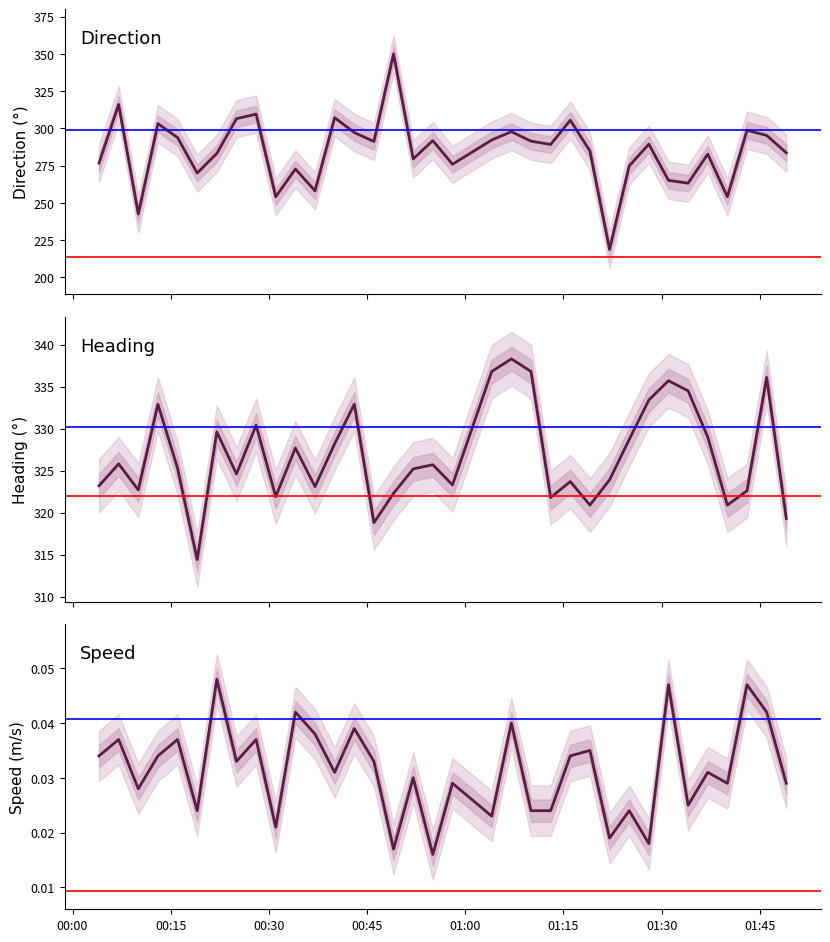

What is the average value of the Heading series?

326.9